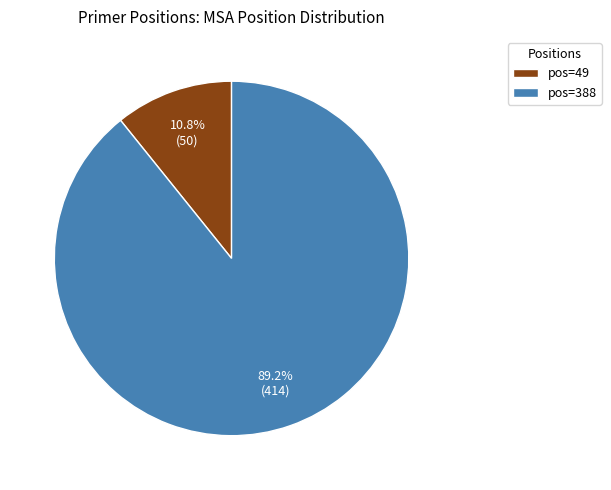

What is the ratio of the value at pos=388 to the value at pos=49?

8.3